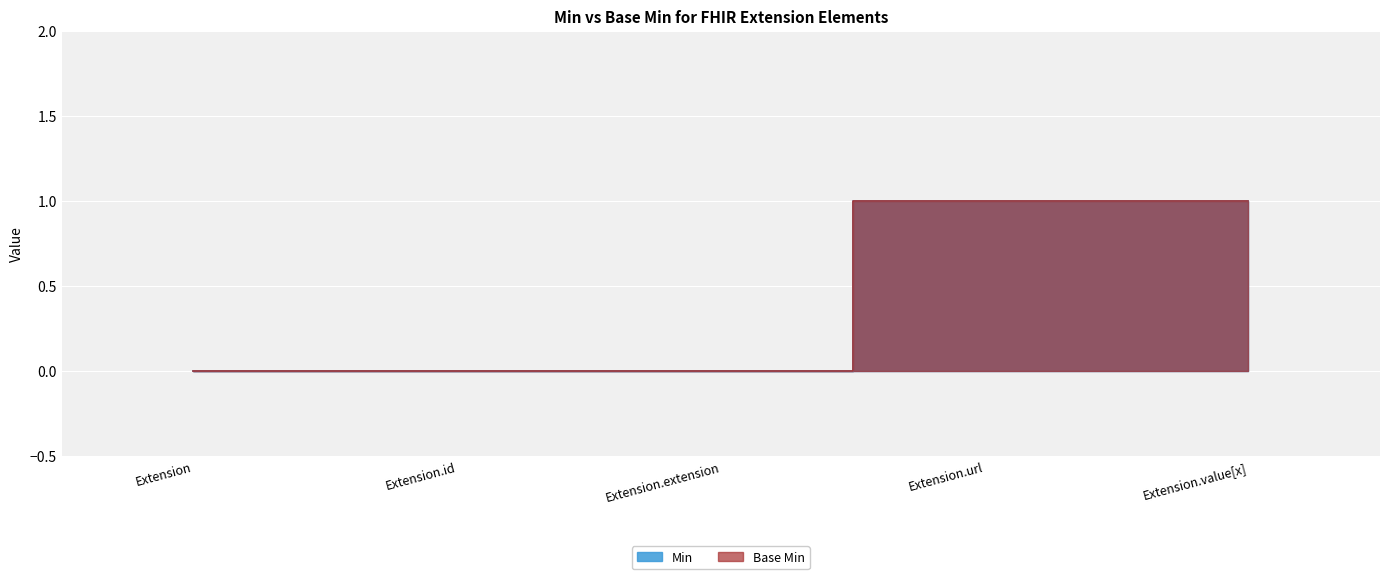

How many values in Min are above zero?

2